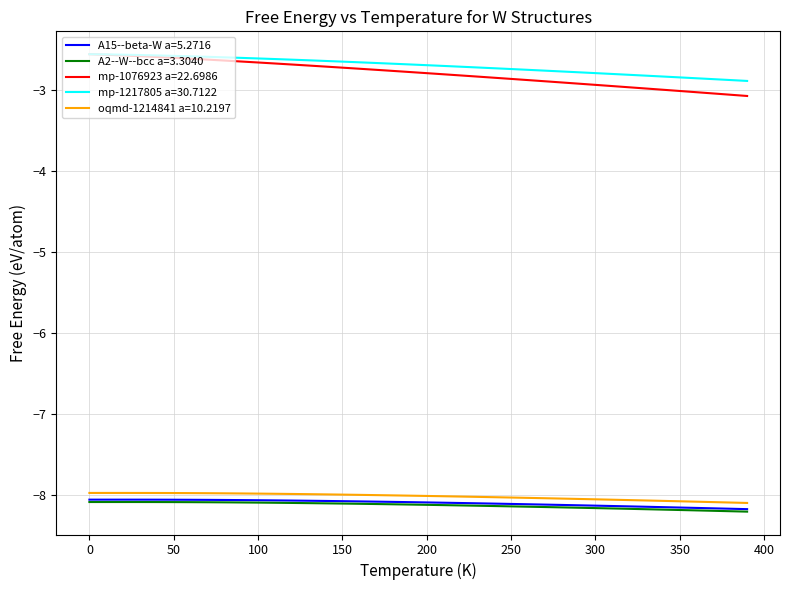

True or false: A2--W--bcc a=3.3040 and mp-1076923 a=22.6986 intersect in this chart.

False